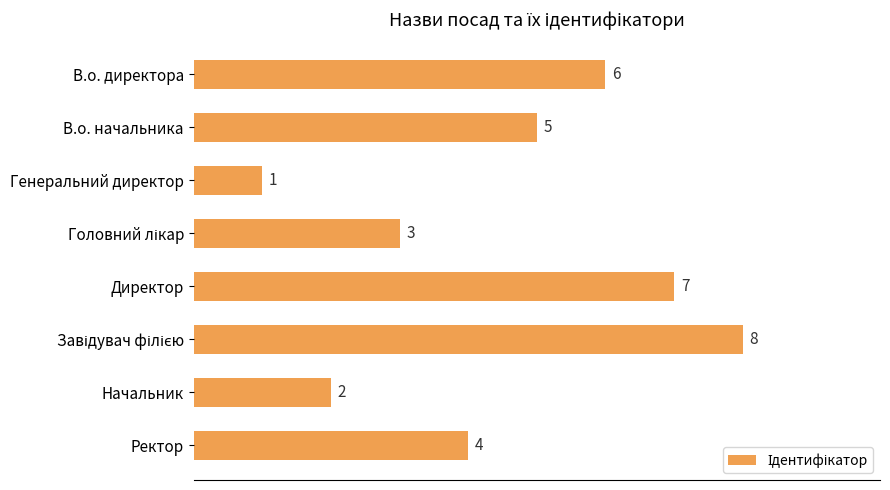

Reading top to bottom, transcribe all the data shown in this chart.

6	5	1	3	7	8	2	4